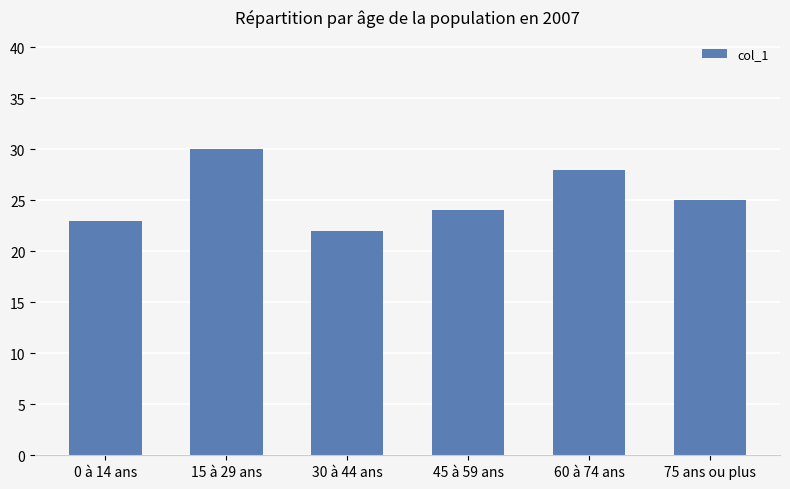

Where does the data first go above 25?

15 à 29 ans